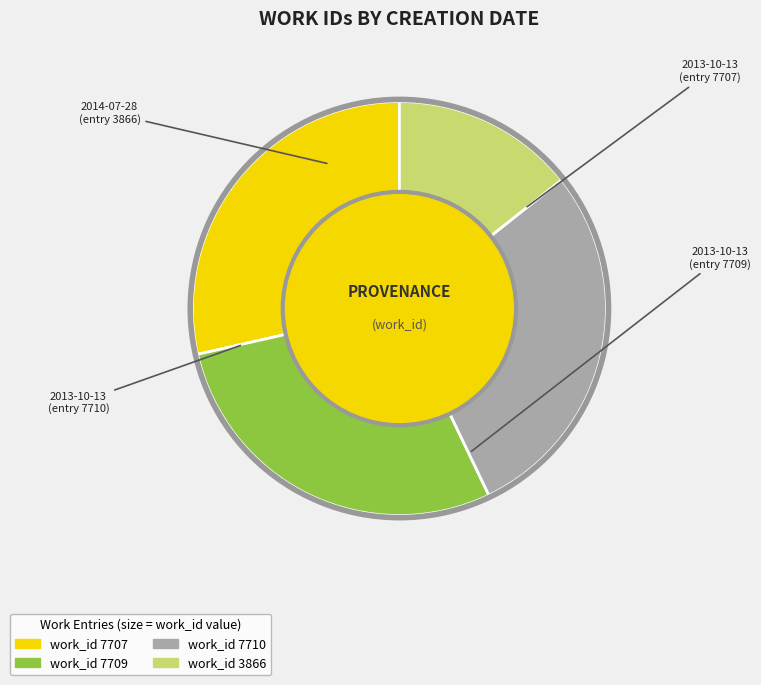

Does any single category account for the majority?

No